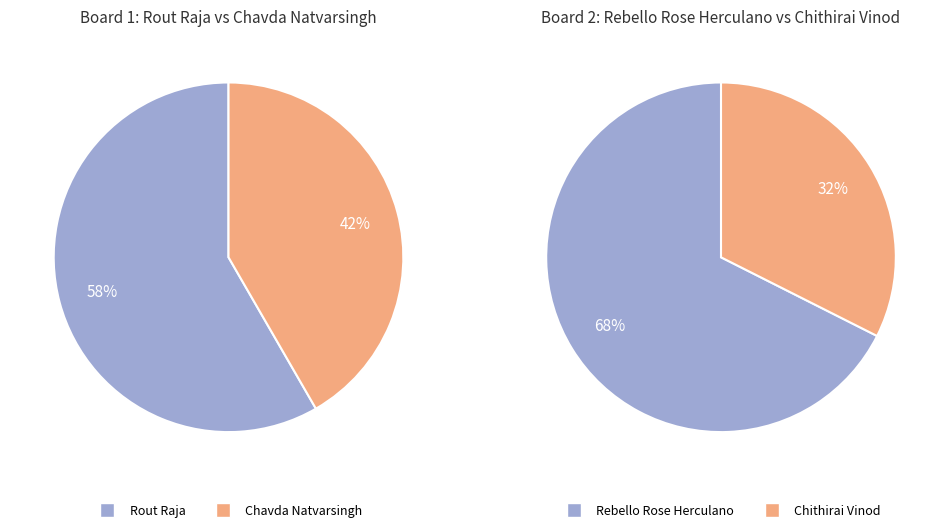

Does 2 represent more than half of the total?

Yes